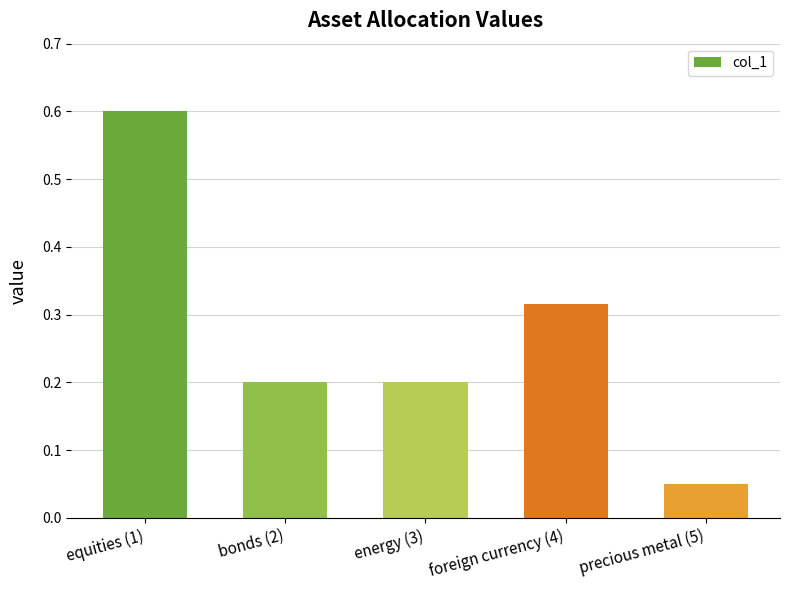

What is the label of the 5th bar from the right?

equities (1)